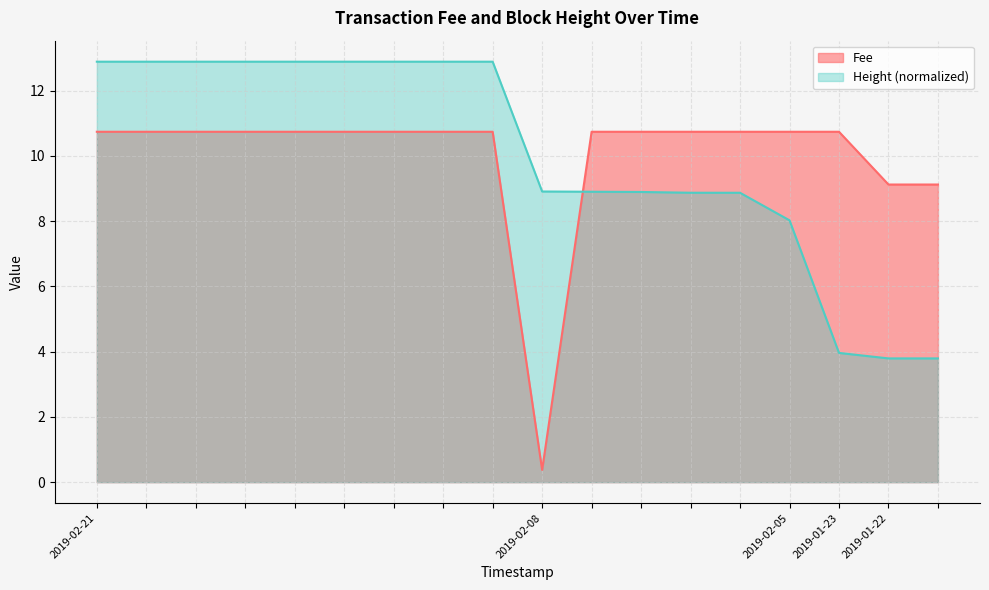

Rank the series by their average value, from lowest to highest.

Fee, Height